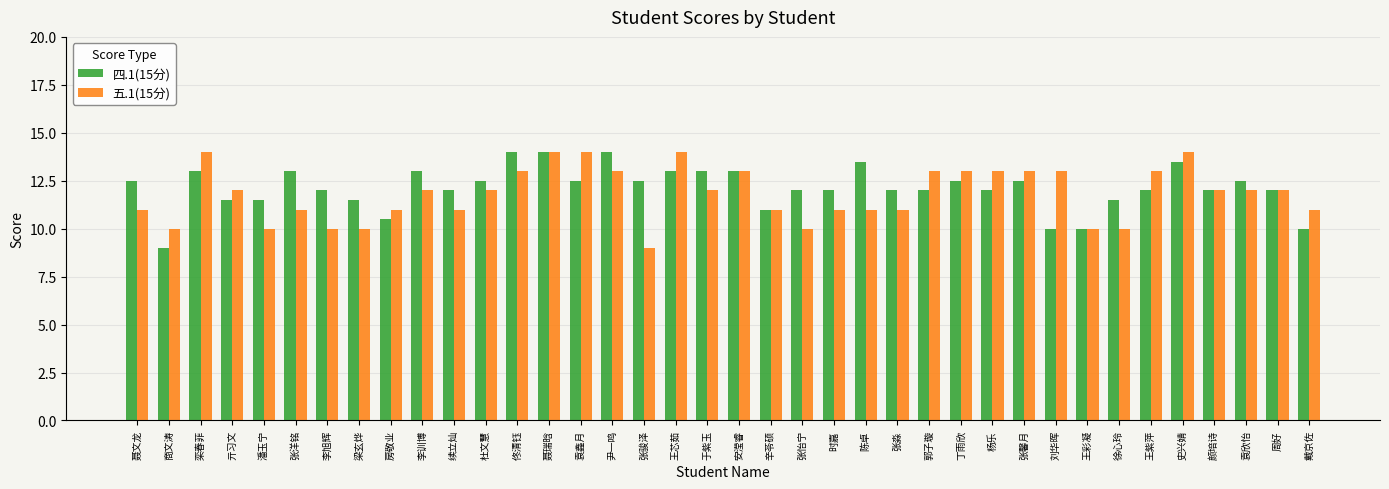

What is the highest value of the 五.1(15分) series?

14.0